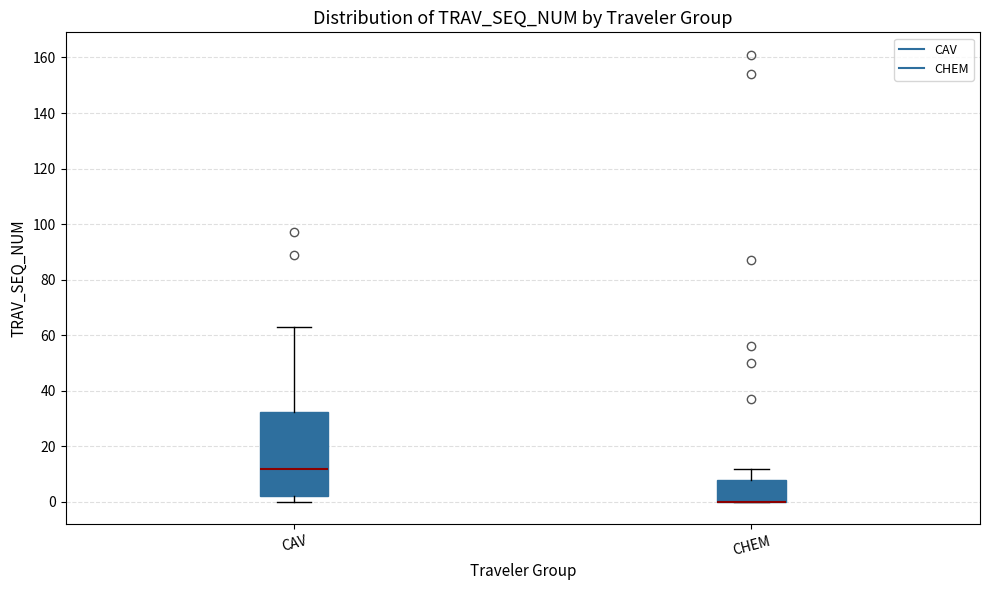

Reading left to right, transcribe this box plot: for each box, give where its median line is, the range the box spans, and where its two whiskers end, as read against the y-axis. The values are not printed on the chart, so give them approximately, as read against the axis.

CAV: median 12, box 2 to 32, whiskers 0 to 64
CHEM: median 0 (drawn on the box's lower edge), box 0 to 8, whiskers 0 to 12